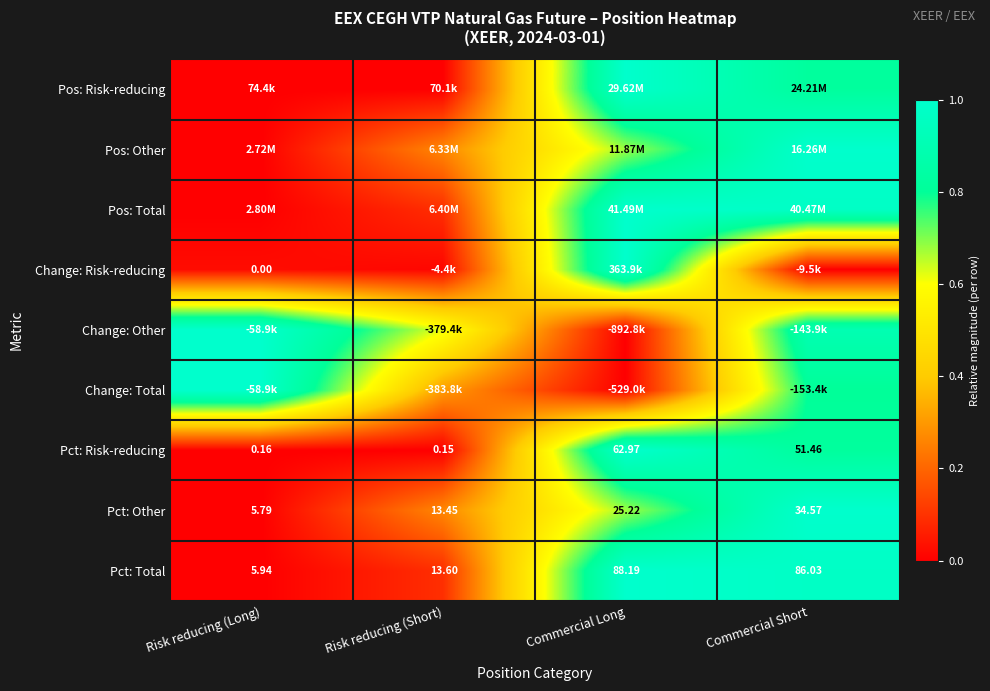

Rank the categories by Pct: Total value from highest to lowest.

Commercial Long, Commercial Short, Risk reducing (Short), Risk reducing (Long)